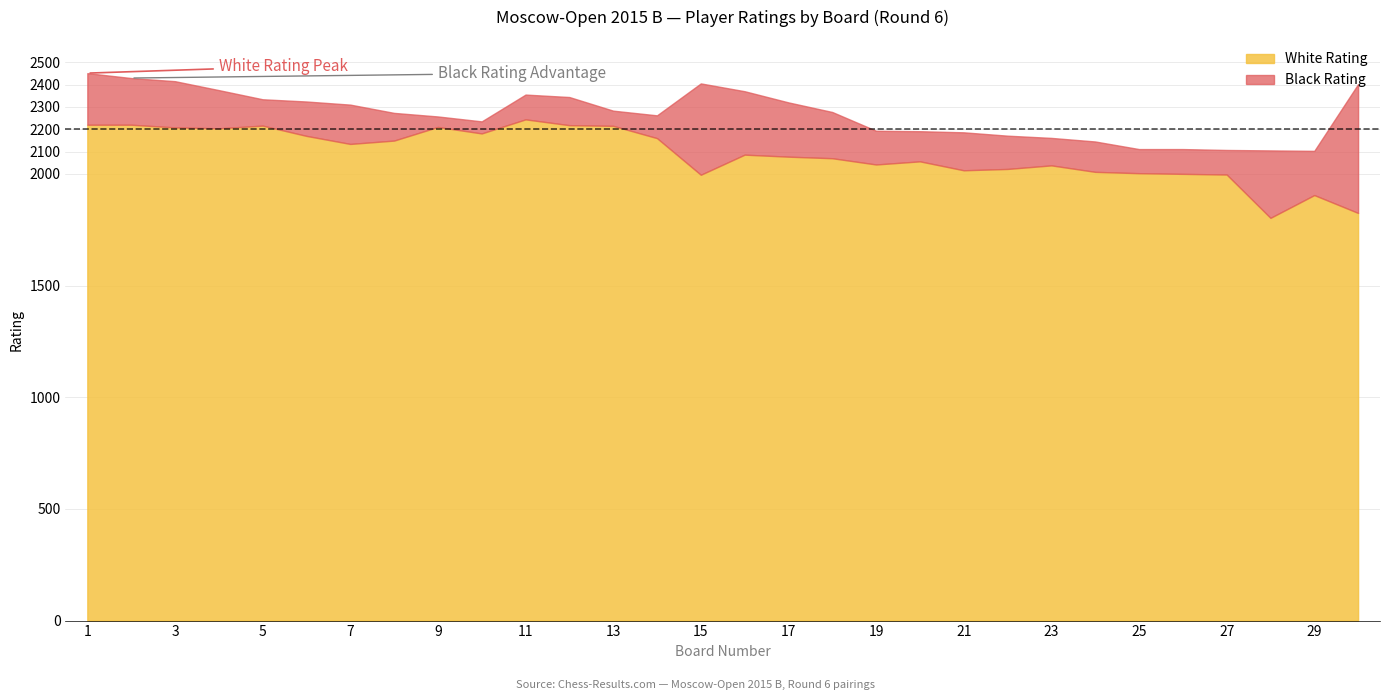

Which series has the largest total across all categories?

White Rating